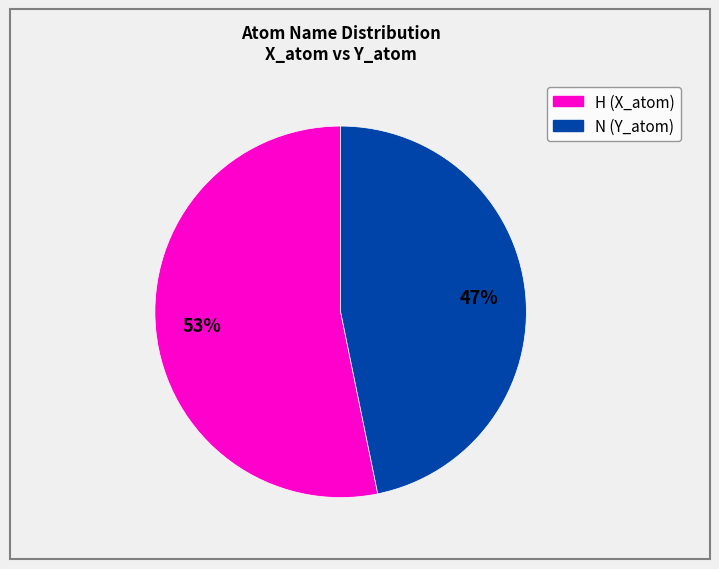

To the nearest percent, what is the average slice percentage?

50%